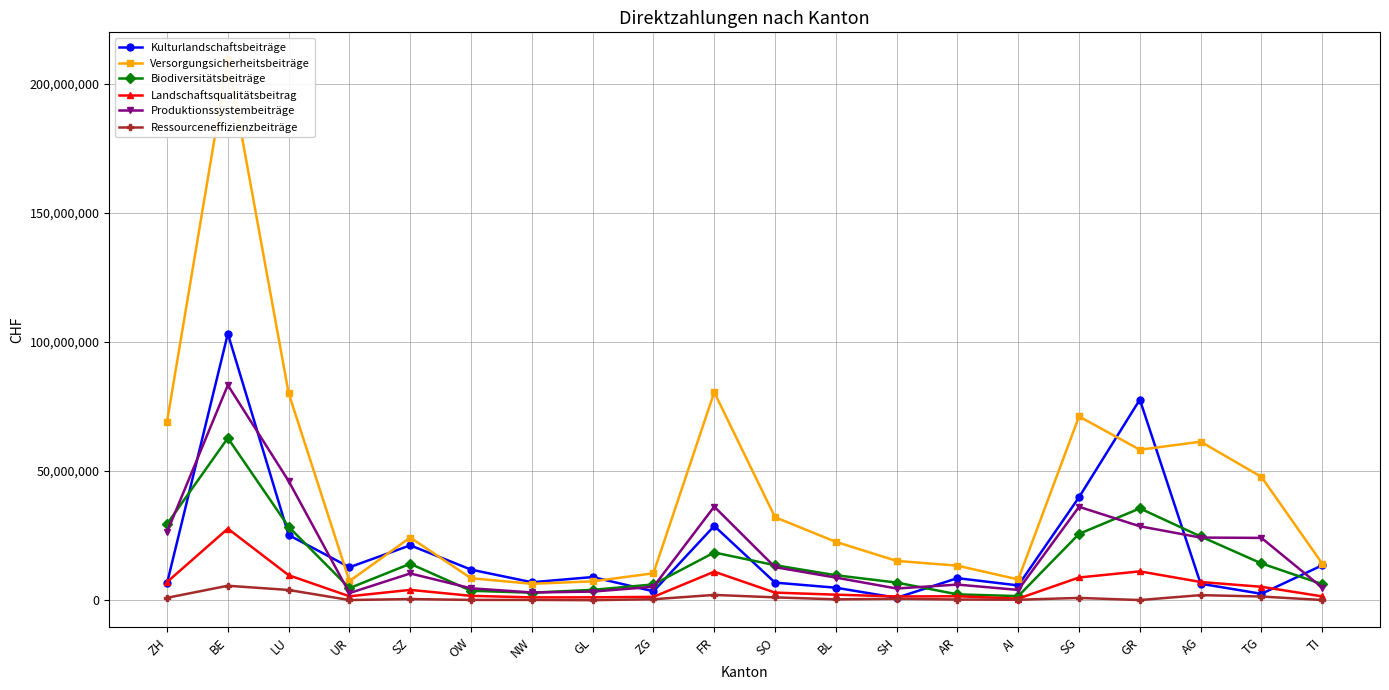

How many intersections are there between Kulturlandschaftsbeiträge and Biodiversitätsbeiträge?

9